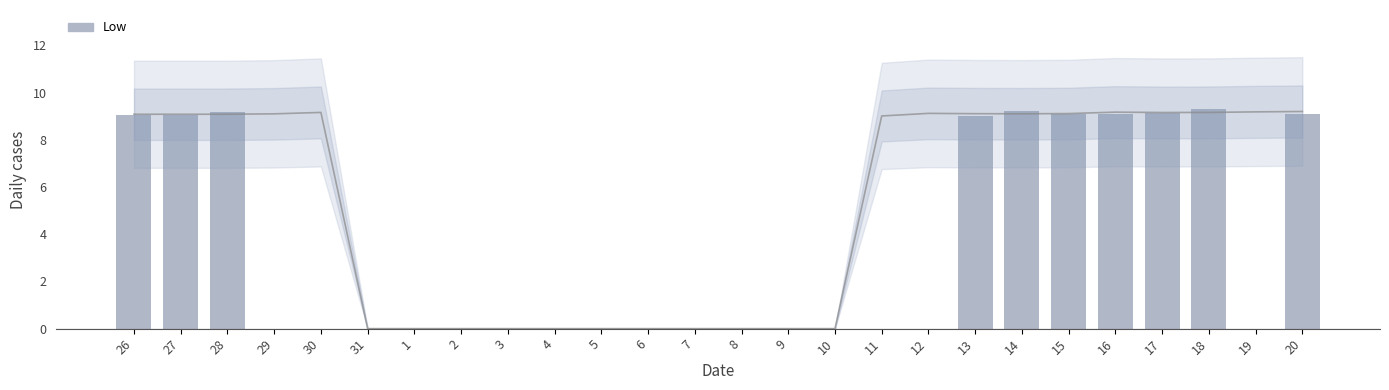

What is the average value?

3.5